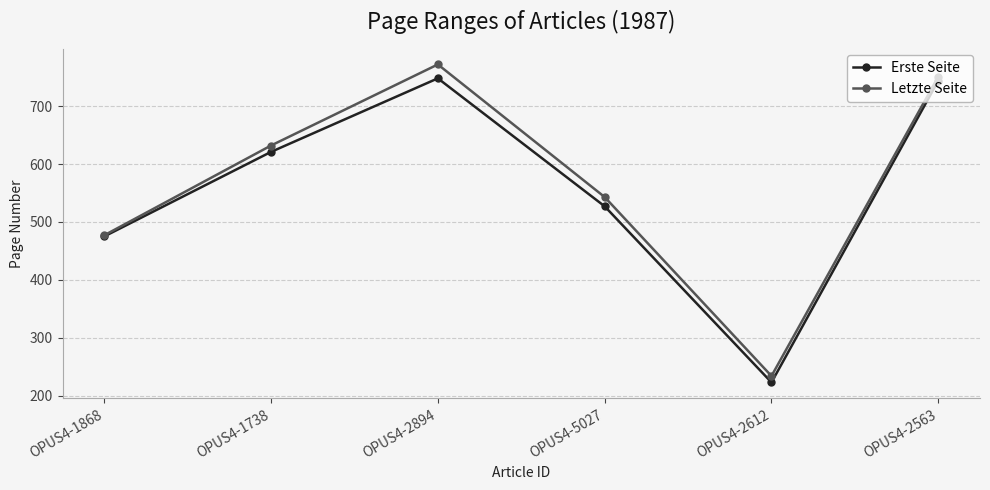

Is the value of Letzte Seite at OPUS4-1738 greater than the value of Erste Seite at OPUS4-2612?

Yes